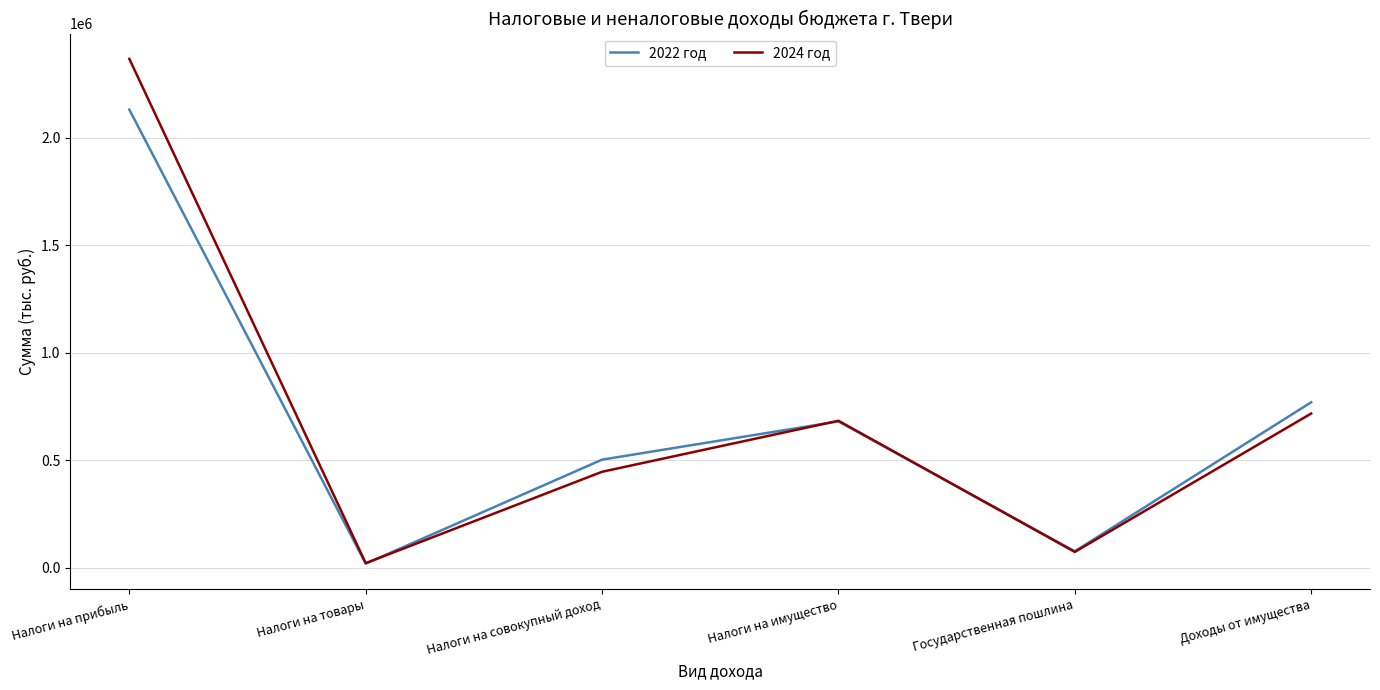

What is the minimum value for 2024 год?

21911.0